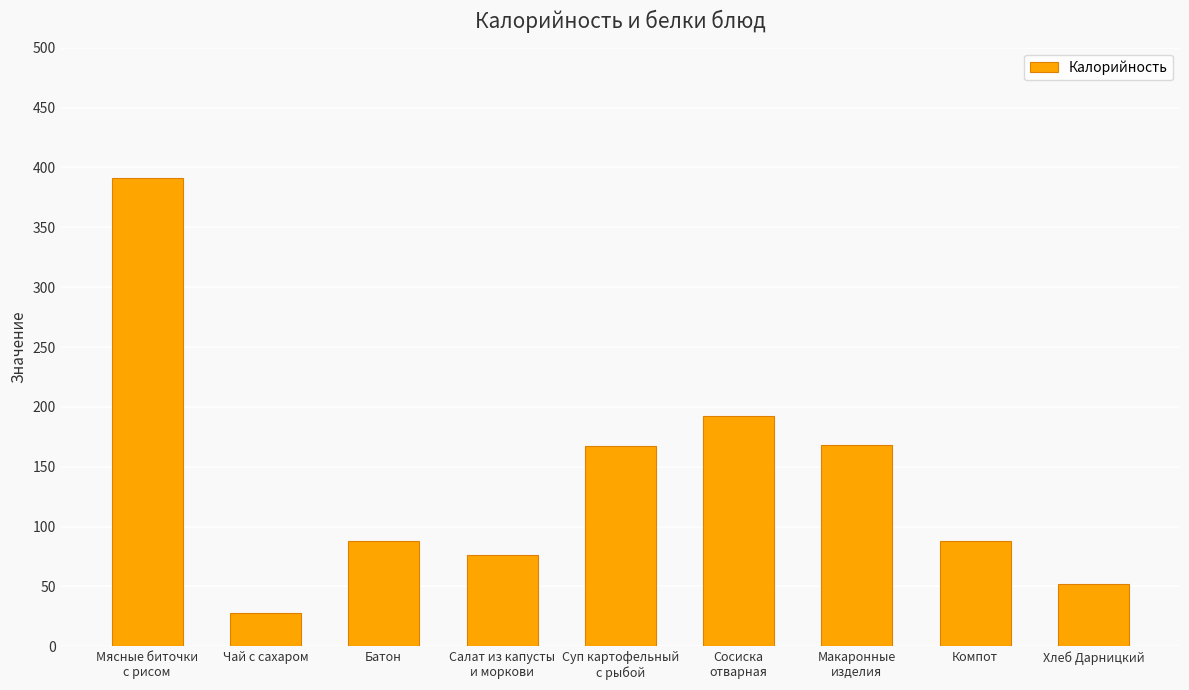

What is the greatest value displayed?

391.5